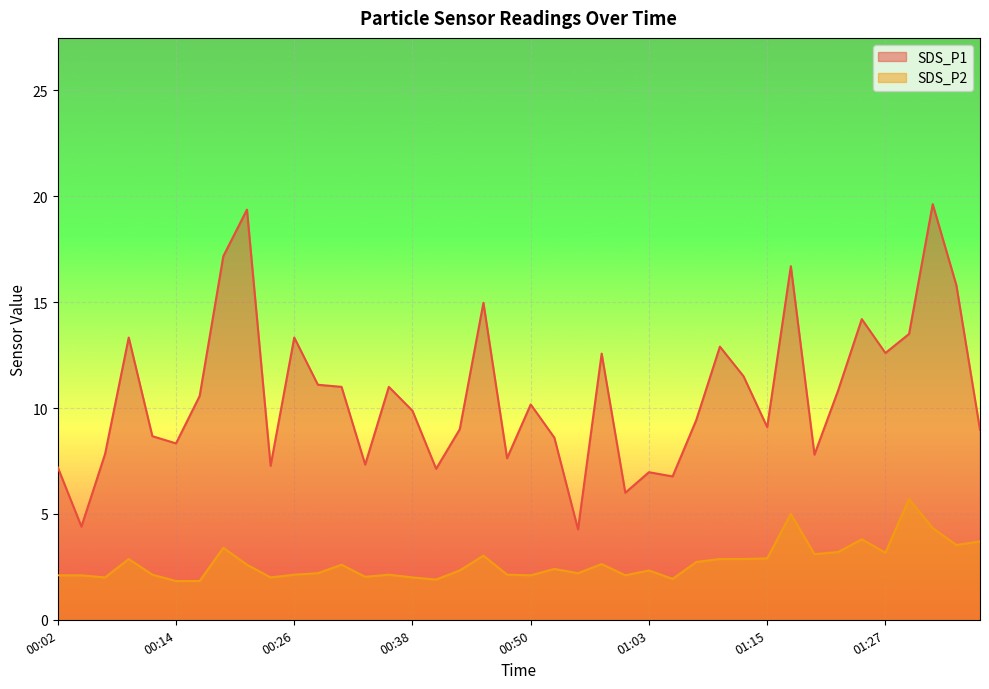

How many data points in SDS_P1 are above 10?

20